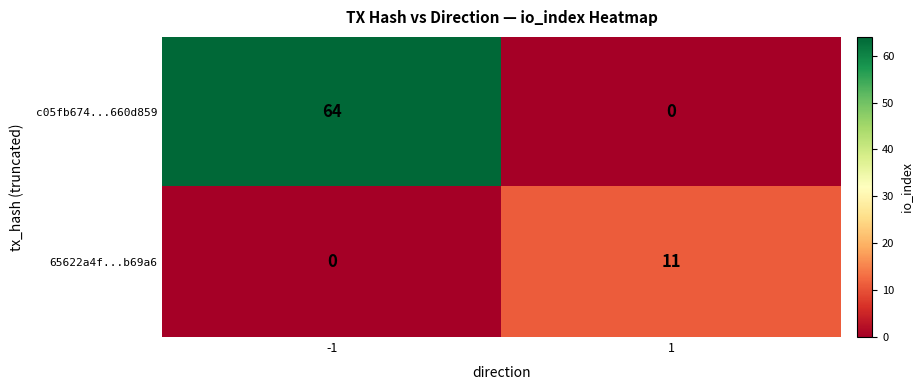

What is the maximum value shown in the chart?

64